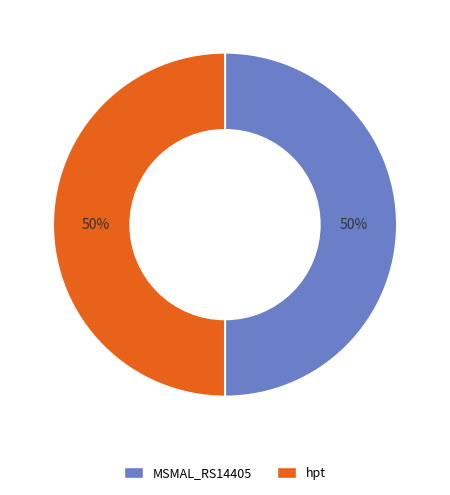

What is the ratio of the value at hpt to the value at MSMAL_RS14405?

1.0